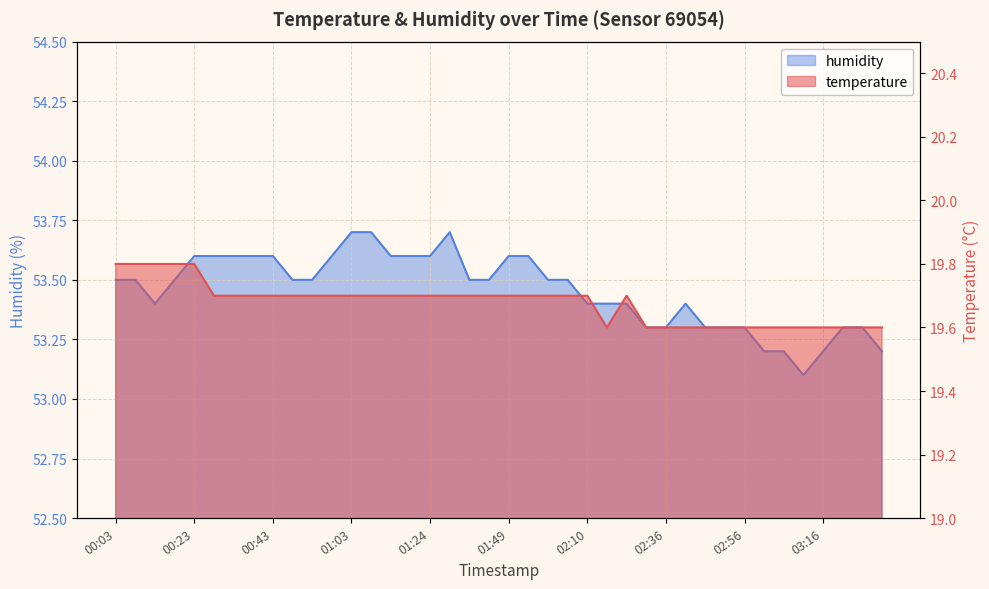

List the series in order of their overall mean, lowest first.

temperature, humidity